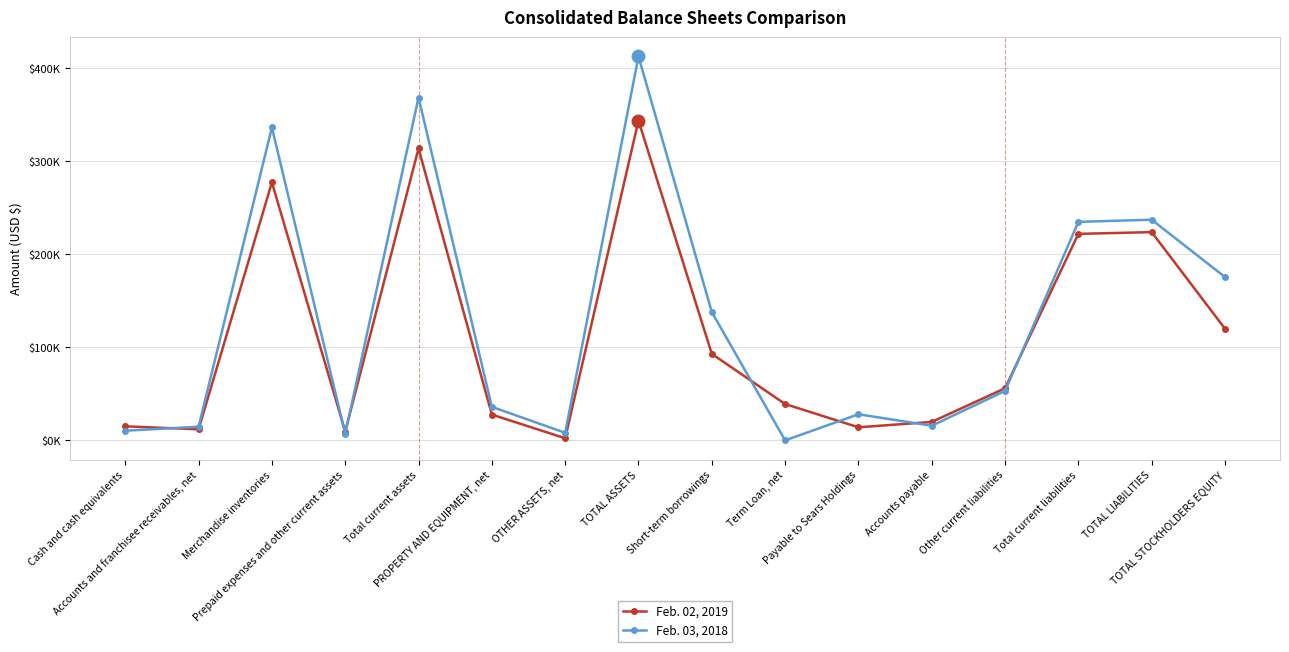

What is the lowest value of the Feb. 02, 2019 series?

2277